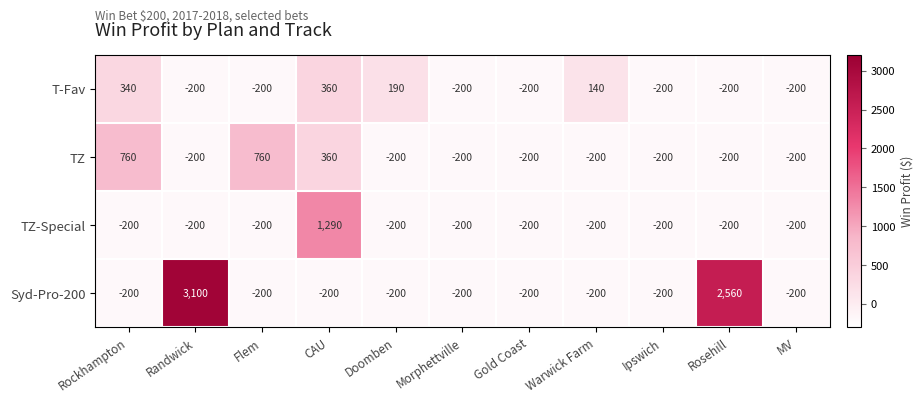

Count the number of categories in the chart.

11